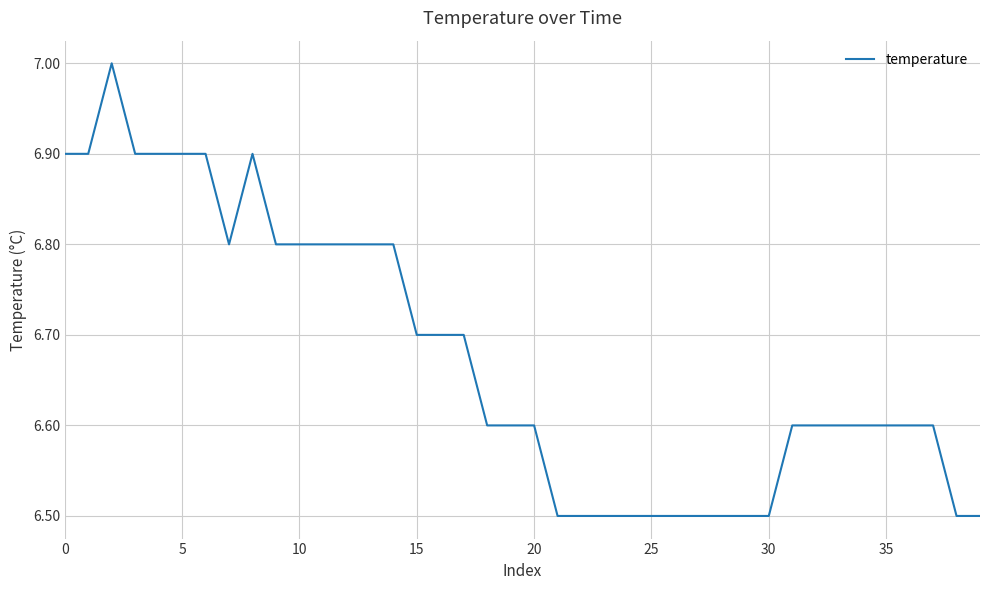

What is the difference between the maximum and second lowest values?

0.5